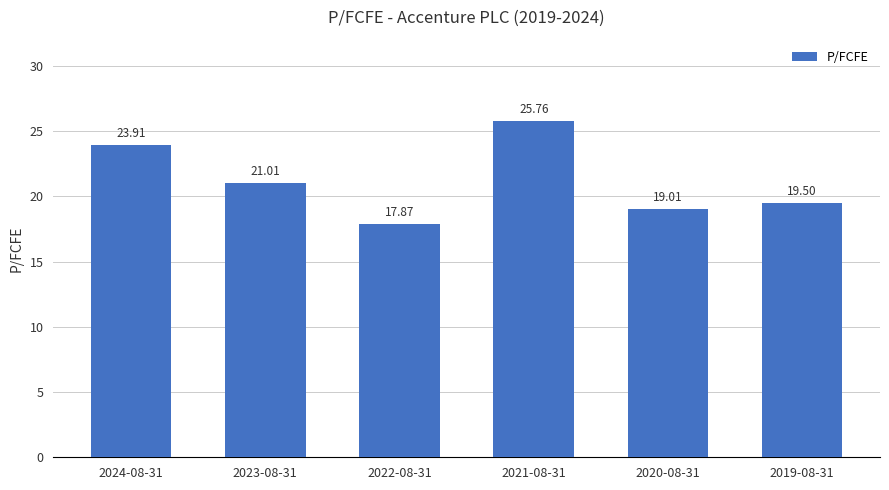

What is the sum of the values at 2020-08-31 and 2023-08-31?

40.0